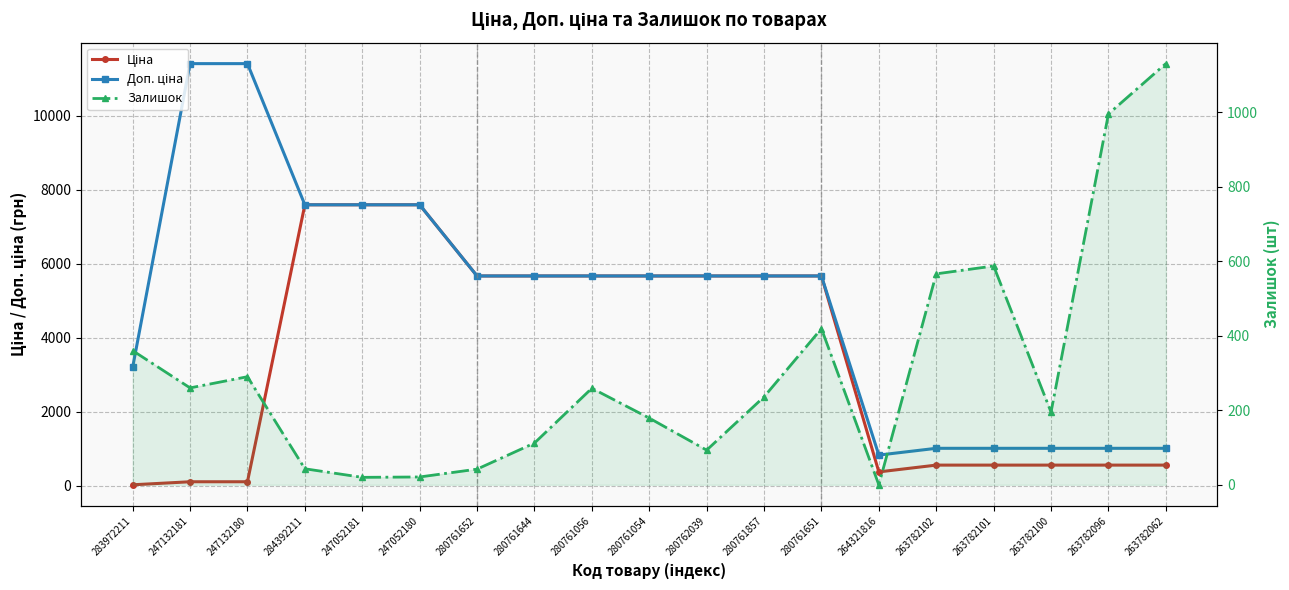

What are all the series names shown in the legend?

Ціна, Доп. ціна, Залишок